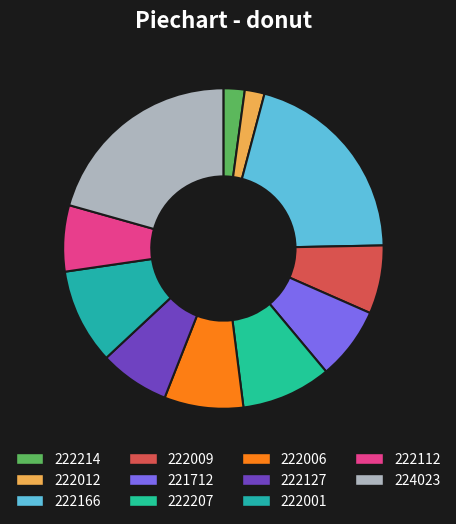

How many segments does this pie chart have?

11